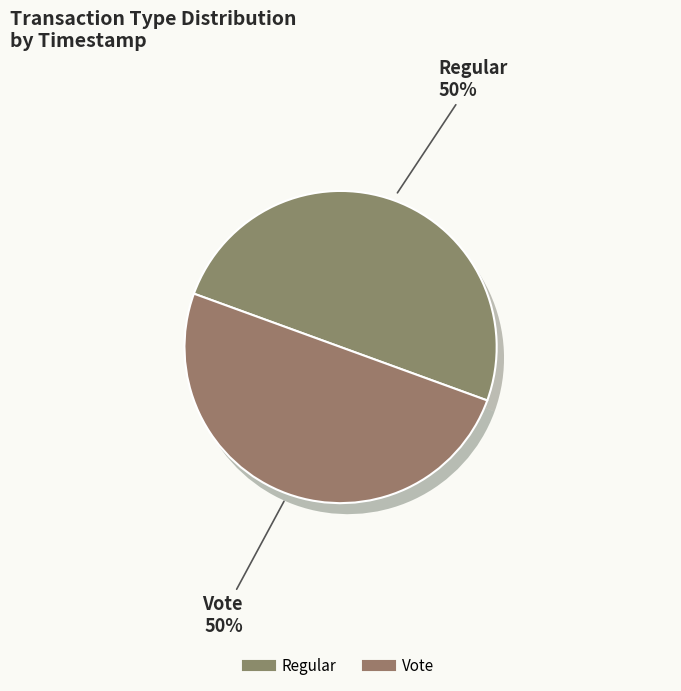

How many slices are in this pie chart?

2